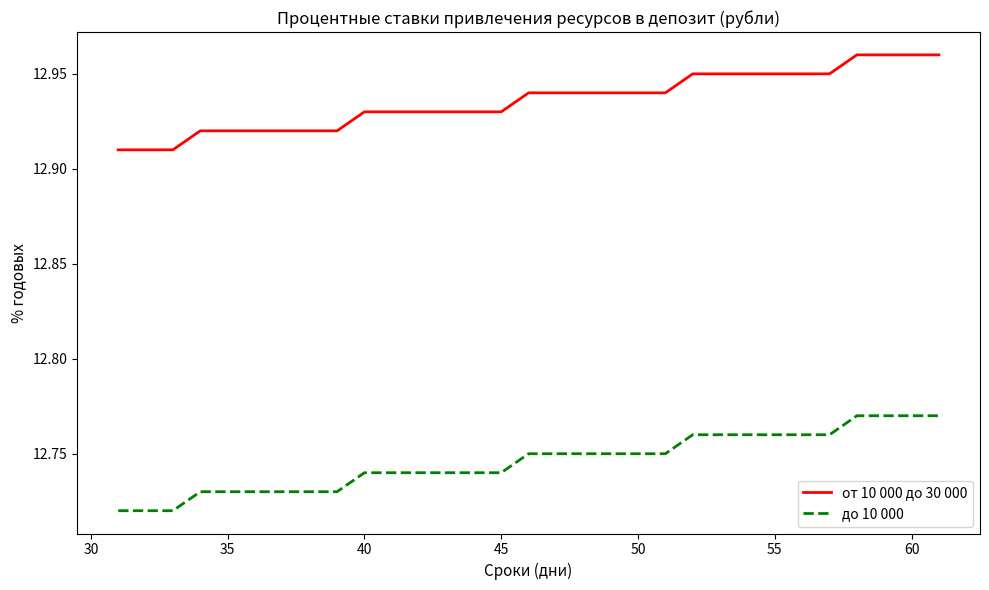

List the series in order of their overall mean, lowest first.

до 10 000, от 10 000 до 30 000